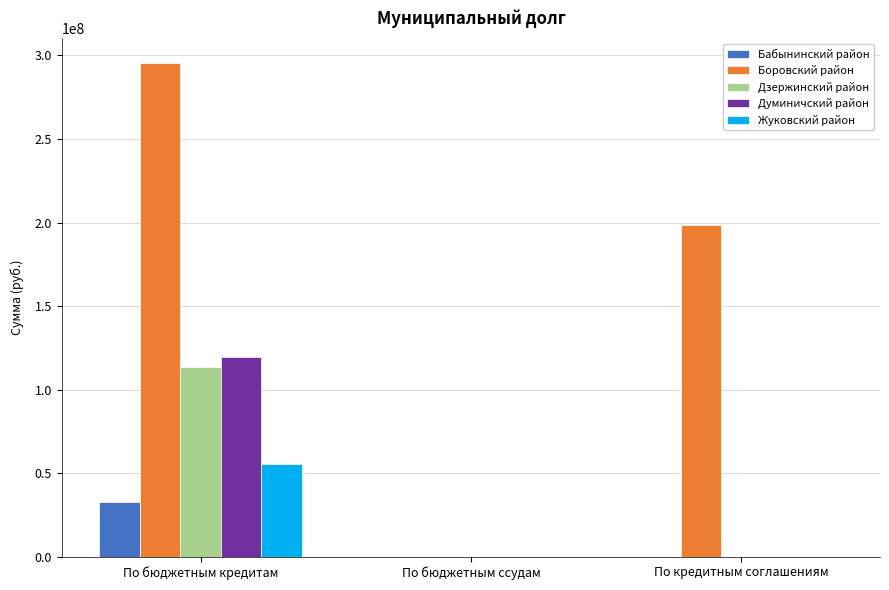

What are all the series names shown in the legend?

Бабынинский район, Боровский район, Дзержинский район, Думиничский район, Жуковский район